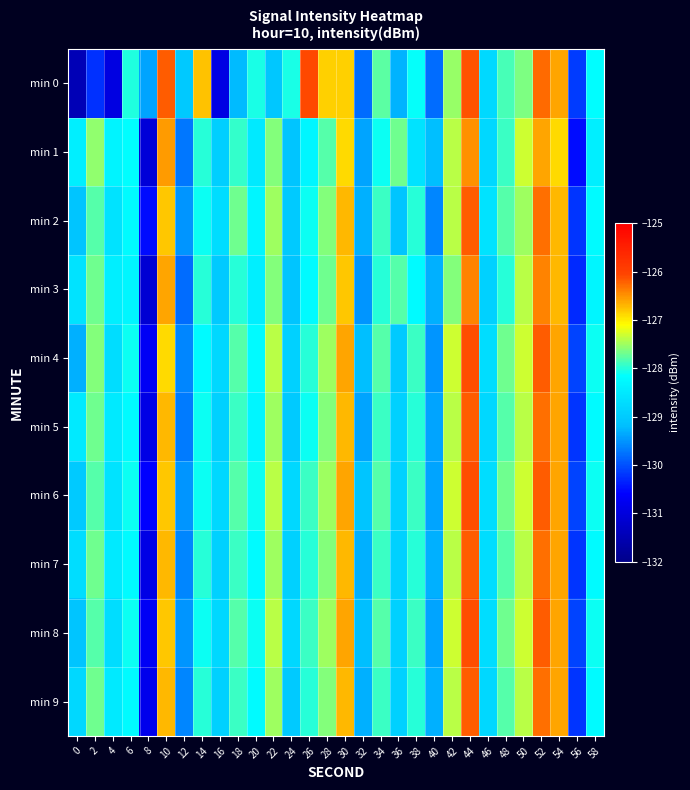

List the series in order of their peak value, lowest first.

min 1, min 3, min 2, min 5, min 7, min 9, min 4, min 6, min 8, min 0